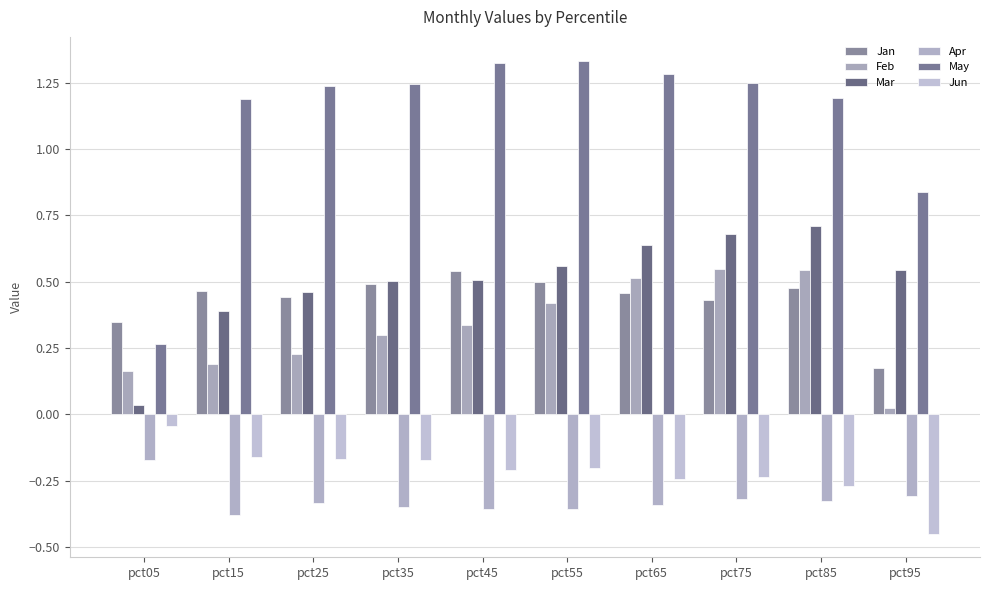

What is the spread (max minus min) of values at pct15?

1.6